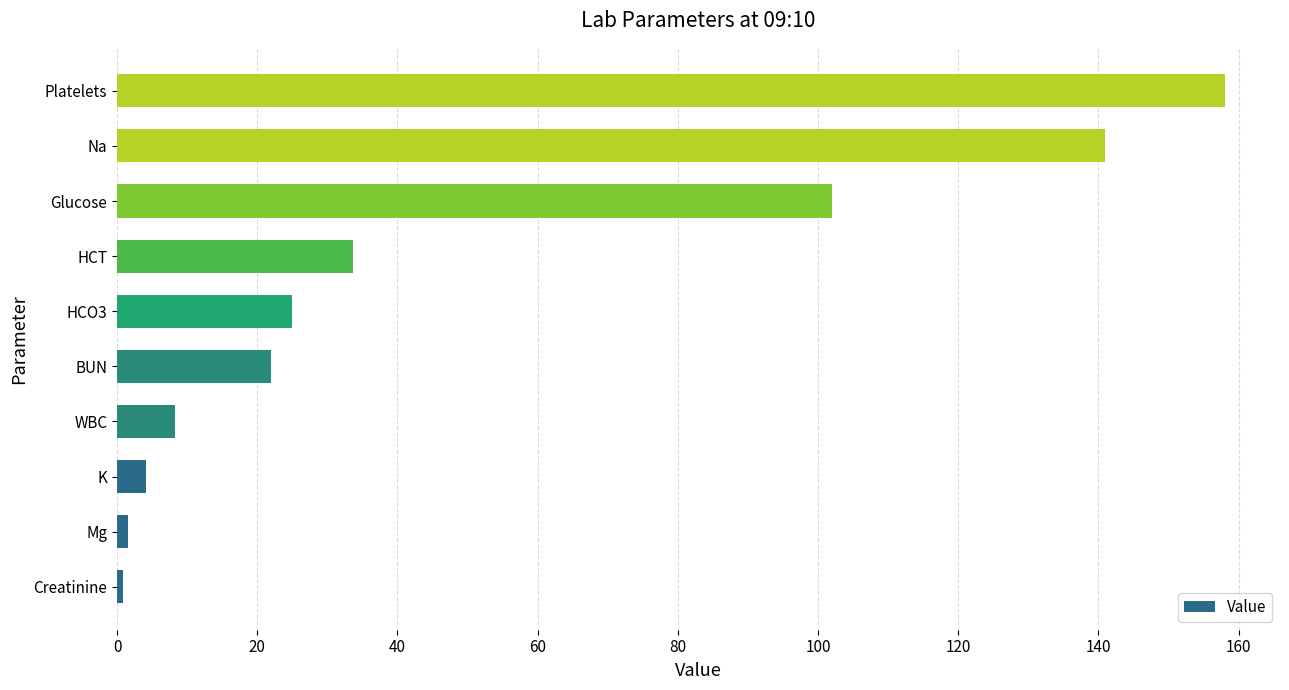

What is the change in value from BUN to Na?

+119.0